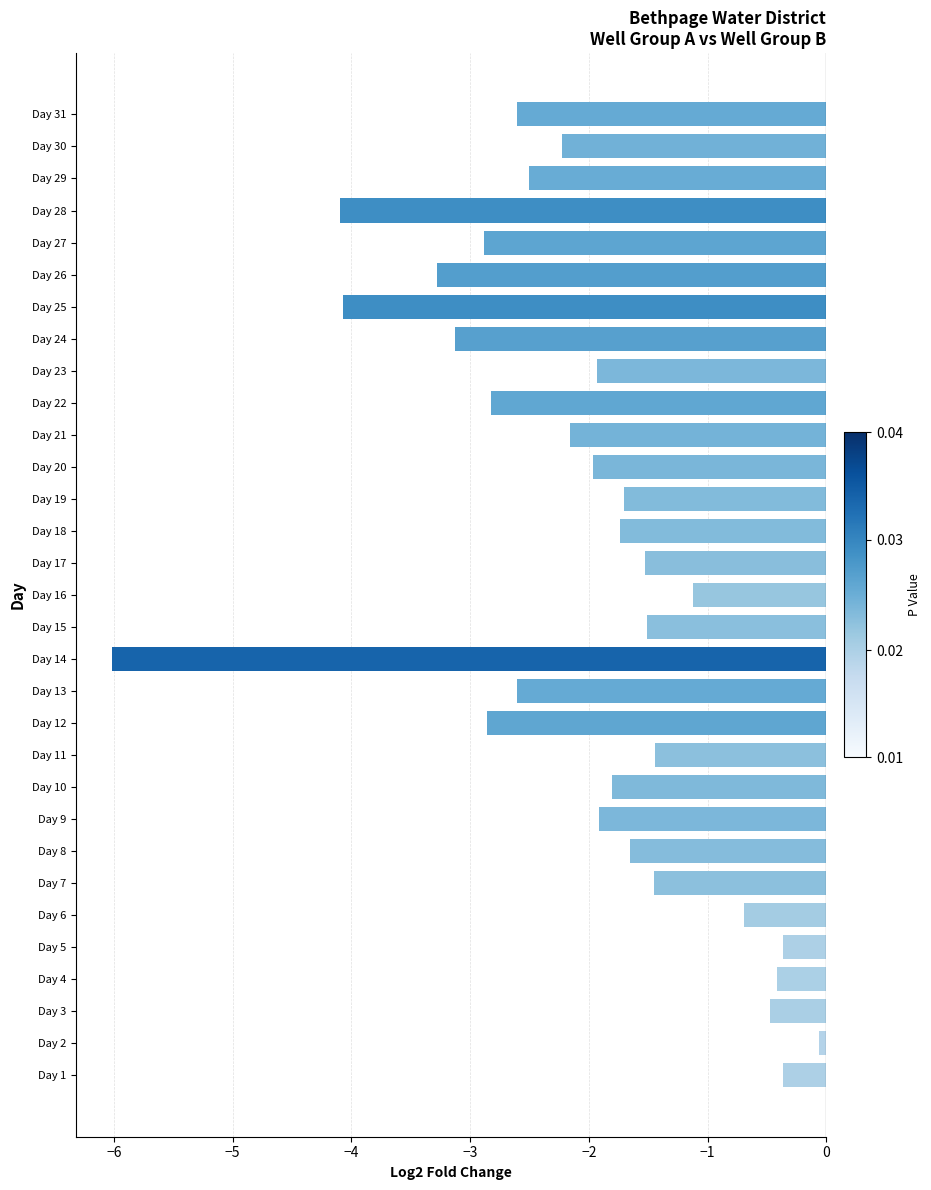

What is the change in value from Day 5 to Day 17?

-1.2